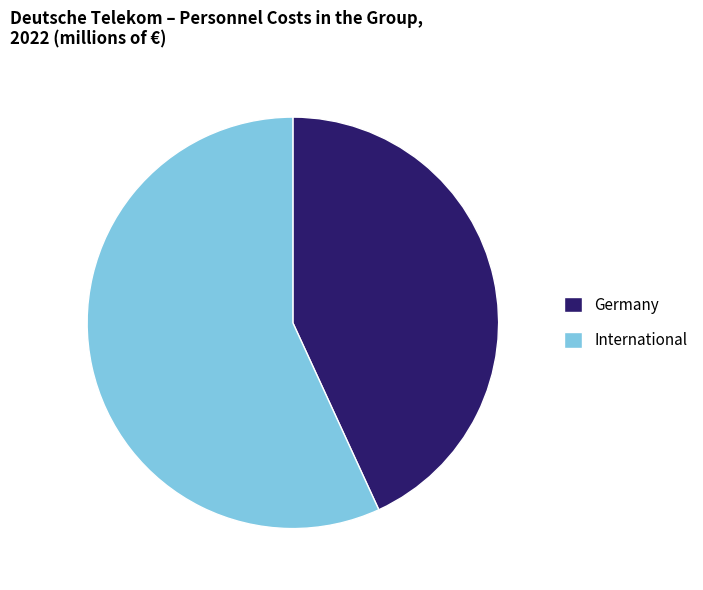

Combined, do International and Germany account for over 50%?

Yes